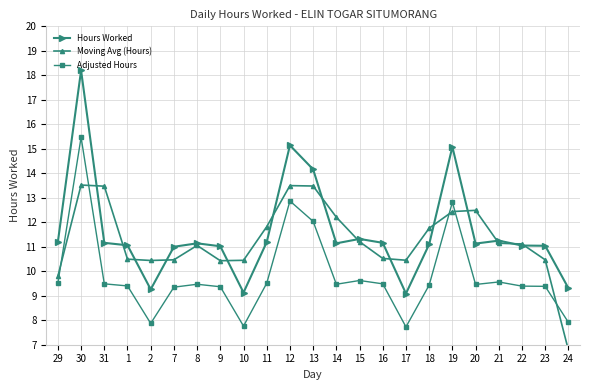

Reading right to left, transcribe all the data shown in this chart.

Hours Worked: 9.3	11.0	11.1	11.2	11.1	15.1	11.1	9.1	11.2	11.3	11.1	14.2	15.1	11.2	9.1	11.0	11.1	11.0	9.3	11.1	11.2	18.2	11.2
Moving Avg (Hours): 6.8	10.5	11.1	11.1	12.5	12.4	11.8	10.4	10.5	11.2	12.2	13.5	13.5	11.8	10.4	10.4	11.1	10.5	10.4	10.5	13.5	13.5	9.8
Adjusted Hours: 7.9	9.4	9.4	9.6	9.5	12.8	9.4	7.7	9.5	9.6	9.5	12.0	12.9	9.5	7.8	9.4	9.5	9.3	7.9	9.4	9.5	15.5	9.5